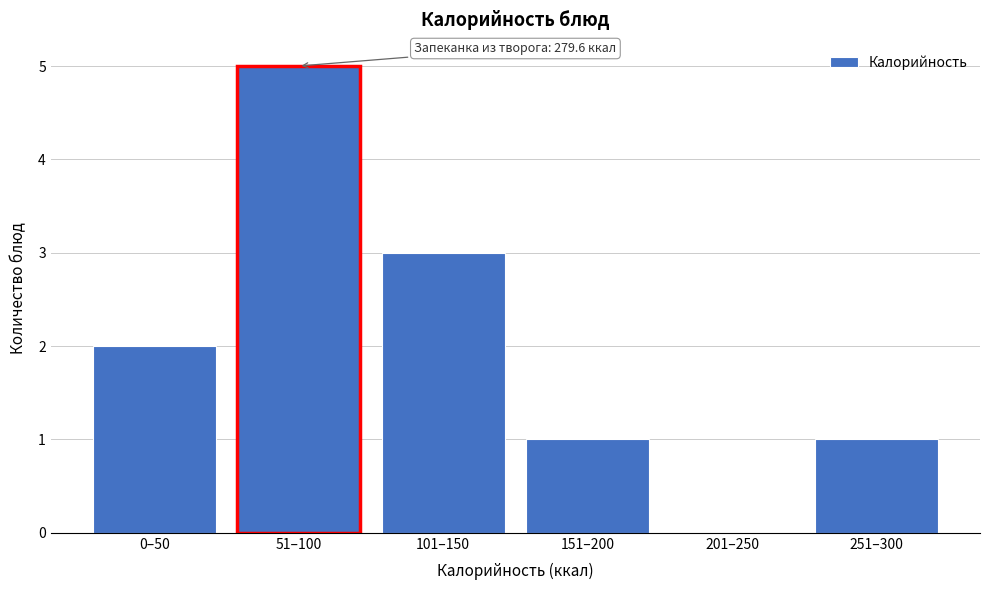

Reading left to right, list all the values displayed in this chart.

0–50=2	51–100=5	101–150=3	151–200=1	201–250=0	251–300=1